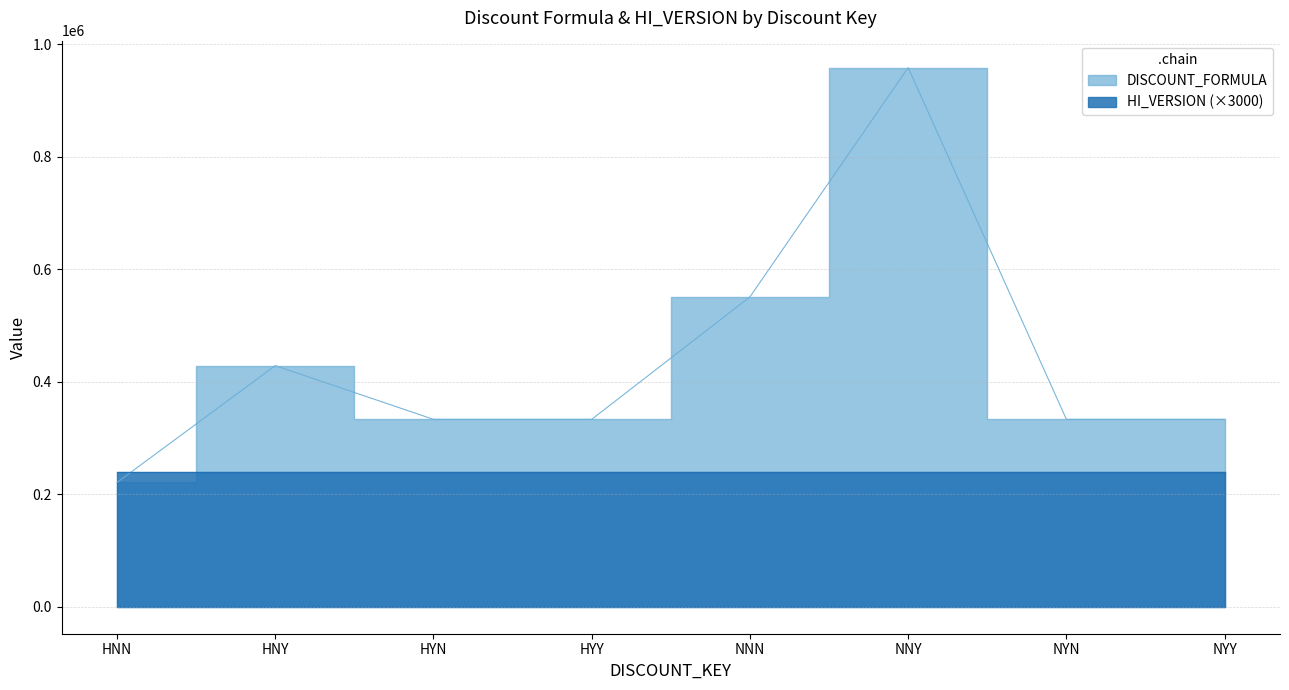

Reading left to right, what are all the values shown in this chart?

HNN=221113	HNY=428813	HYN=333333	HYY=333333	NNN=551113	NNY=958813	NYN=333333	NYY=333333